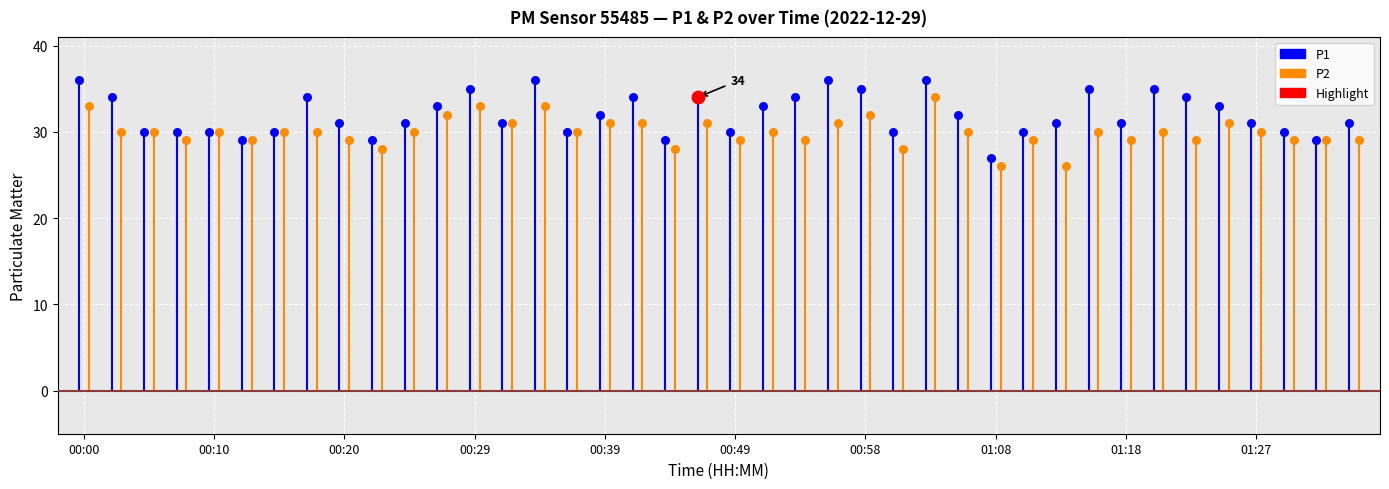

Which series contains the highest Y value?

P1